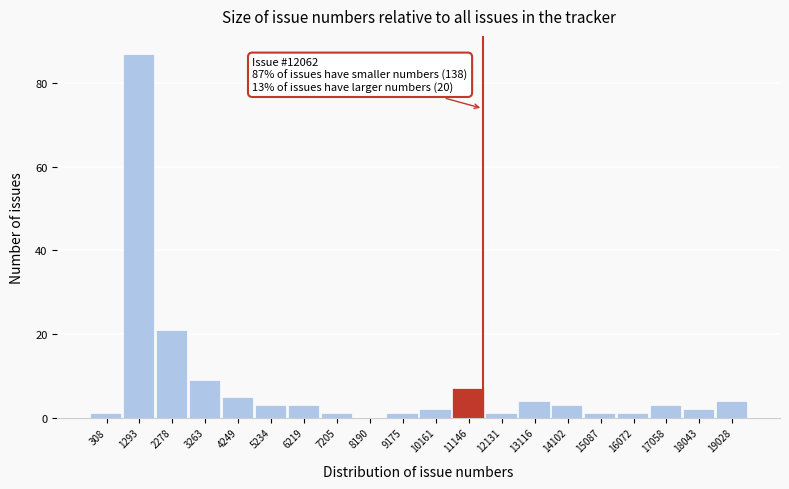

Reading left to right, extract all data points from this chart.

308=1	1293=87	2278=21	3263=9	4249=5	5234=3	6219=3	7205=1	8190=0	9175=1	10161=2	11146=7	12131=1	13116=4	14102=3	15087=1	16072=1	17058=3	18043=2	19028=4